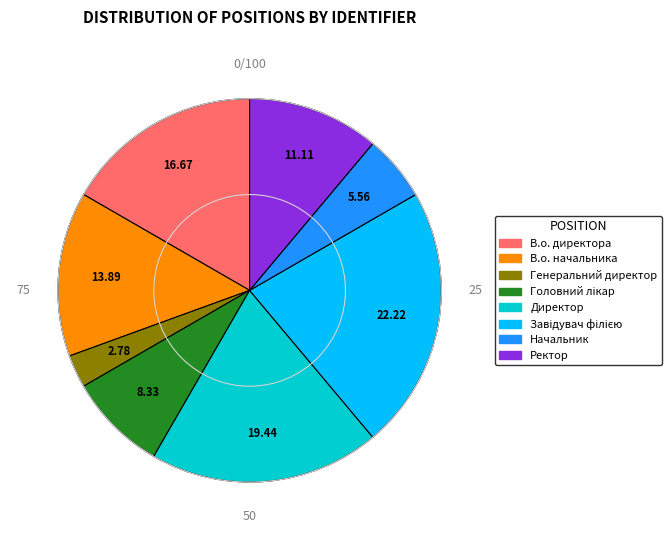

Combined, do Генеральний директор and Ректор account for over 50%?

No